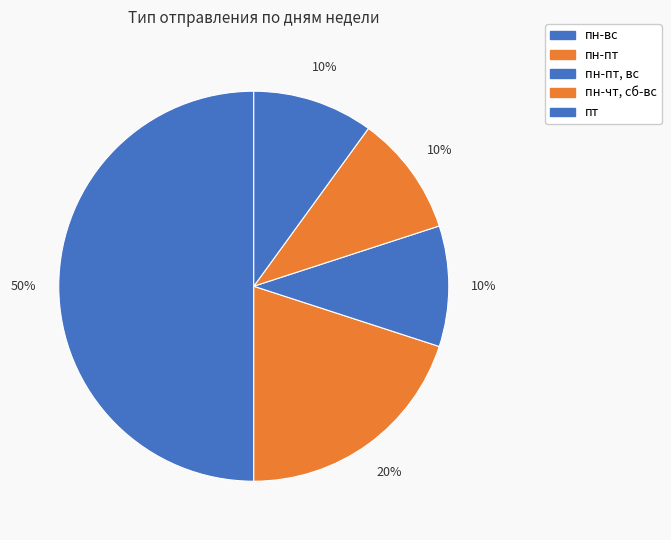

Count the number of slices in the pie.

5